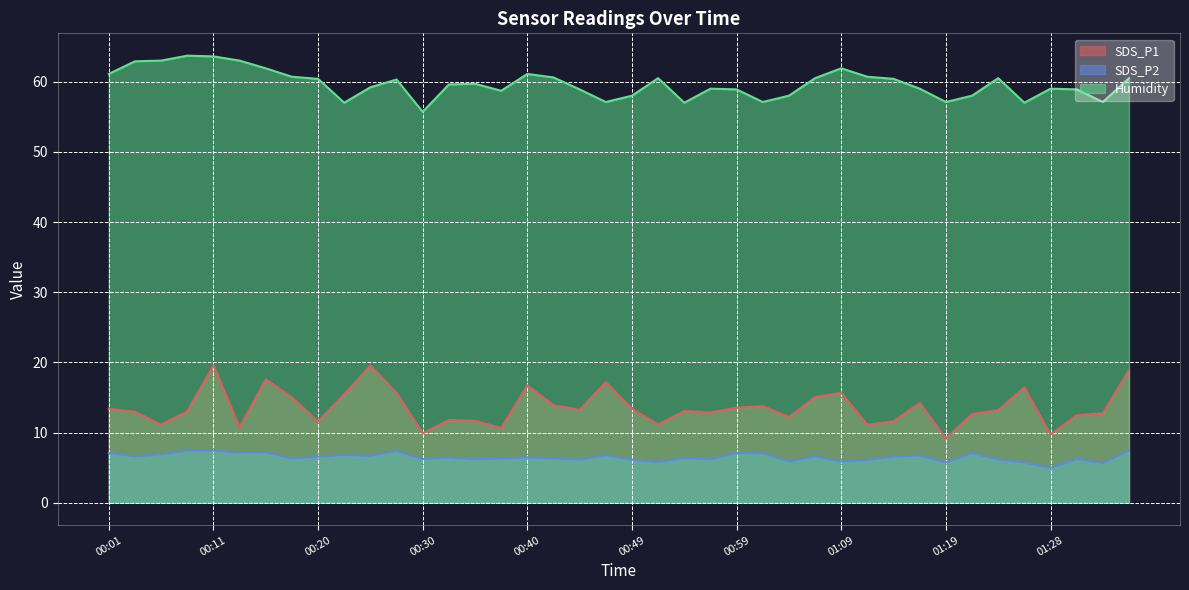

What is the label of the 28th point from the right?

00:30